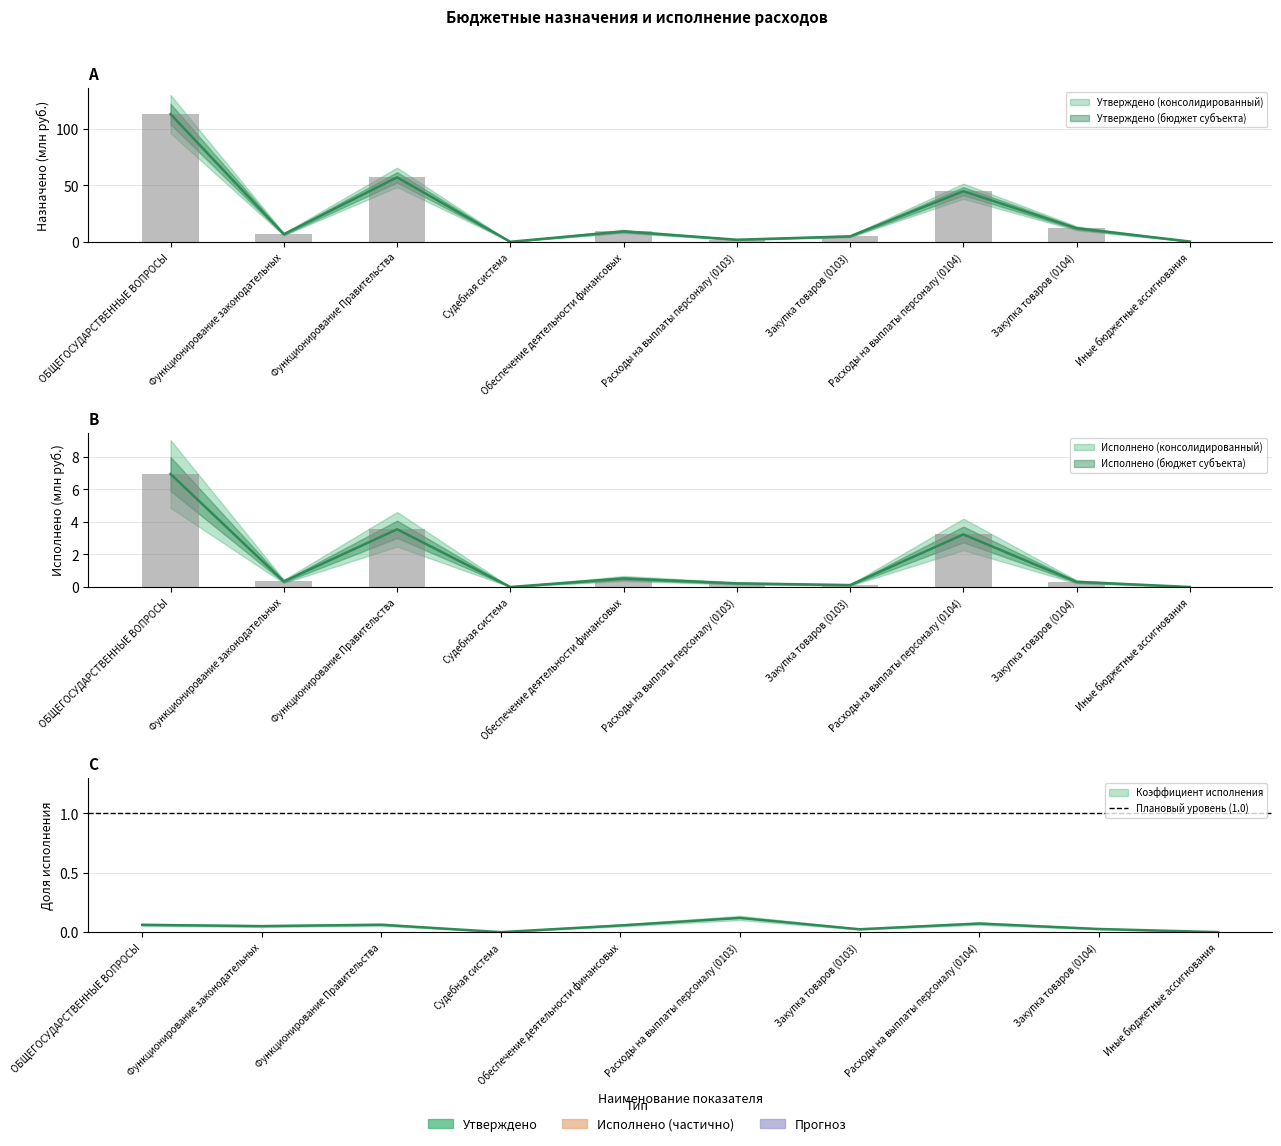

What is the difference between the Исполнено (бюджет субъекта) values at Функционирование законодательных and Расходы на выплаты персоналу (0104)?

2.9